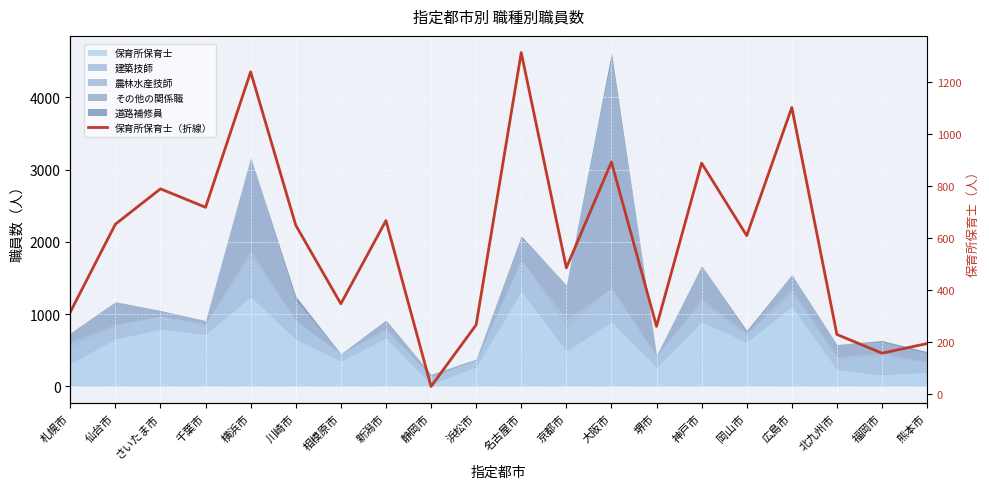

List the labels in order of value, largest first.

名古屋市, 横浜市, 広島市, 大阪市, 神戸市, さいたま市, 千葉市, 新潟市, 仙台市, 川崎市, 岡山市, 京都市, 相模原市, 札幌市, 浜松市, 堺市, 北九州市, 熊本市, 福岡市, 静岡市